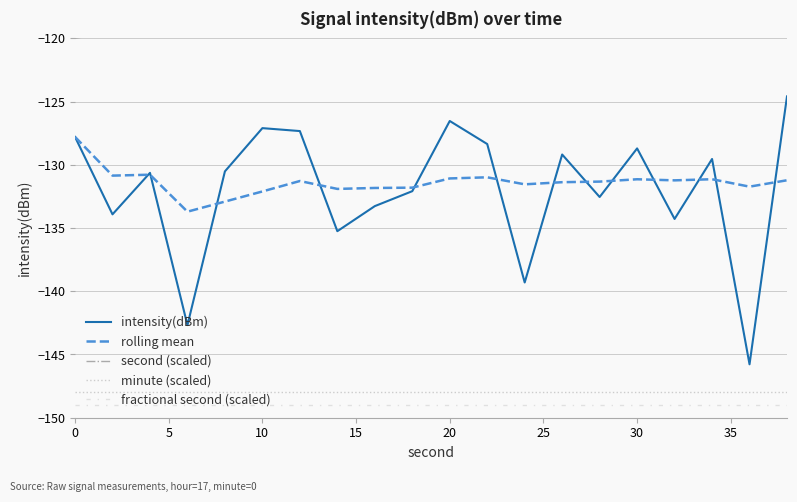

What is the difference between the maximum and minimum values in the intensity(dBm) series?

21.2